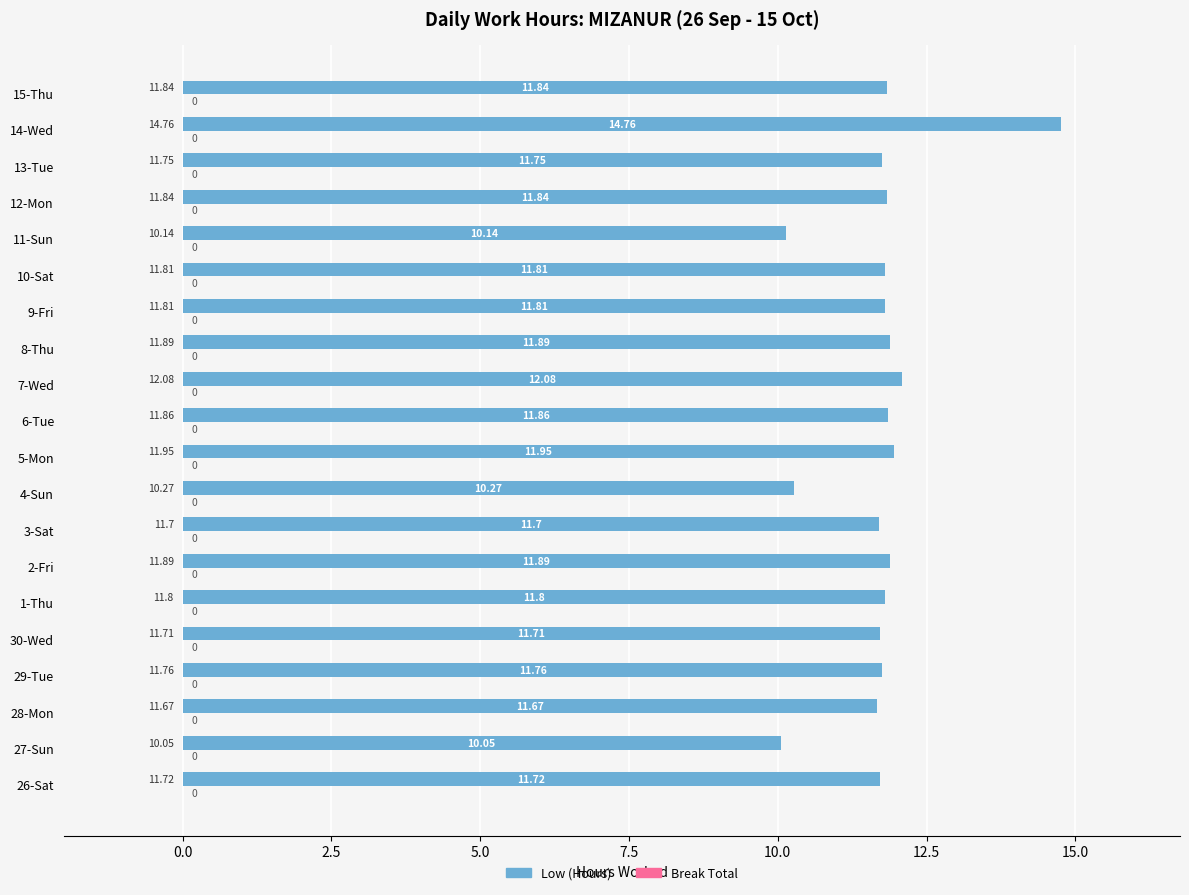

What is the sum of the values at 12-Mon and 15-Thu?

23.7